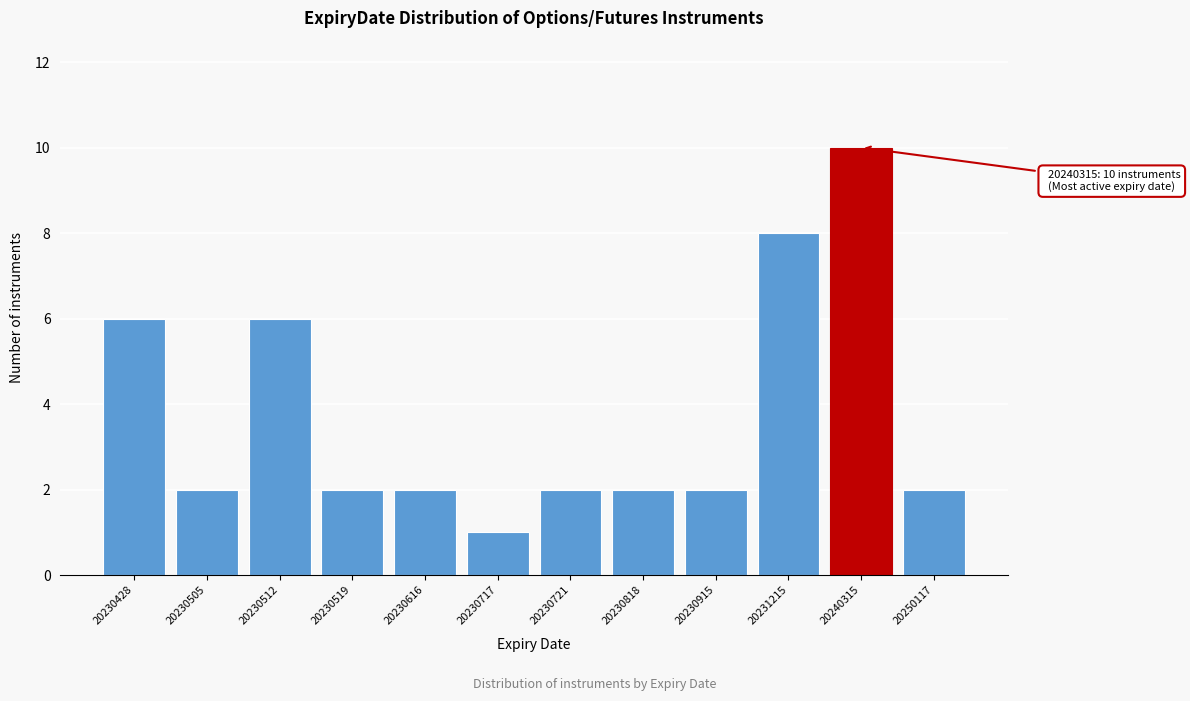

Reading left to right, extract all data points from this chart.

6	2	6	2	2	1	2	2	2	8	10	2